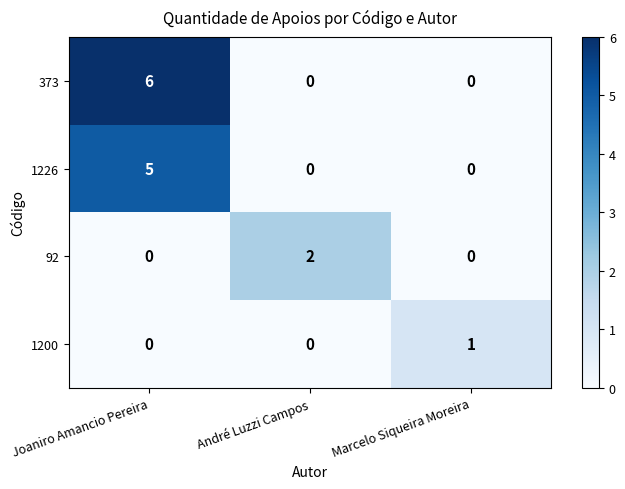

At which category is the sum across all series the highest?

Joaniro Amancio Pereira